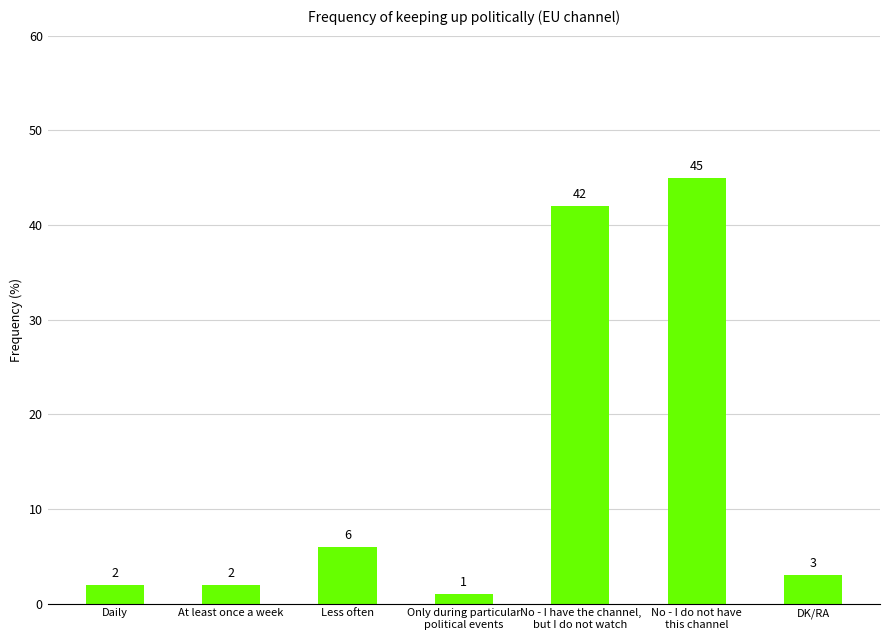

How many bars are there in total?

7